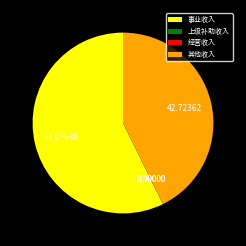

Between 其他收入 and 事业收入, which is larger?

事业收入